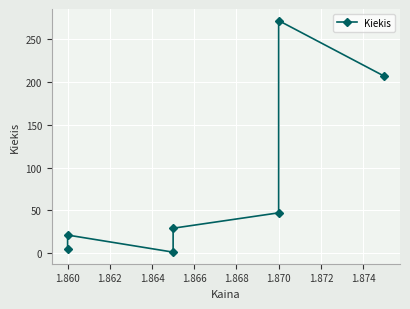

What is the sum of all values?

582